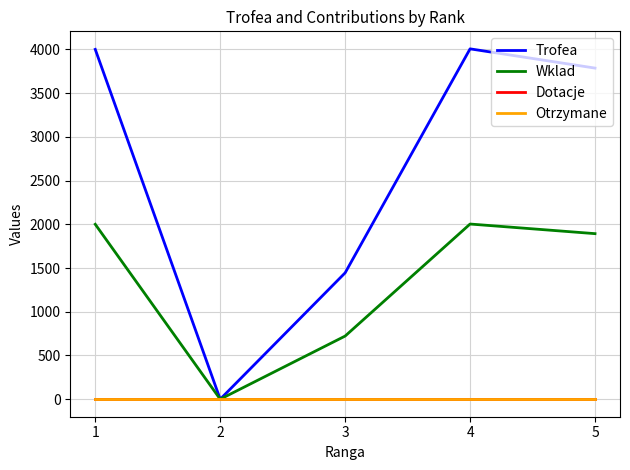

The value of Wklad at 3 is 1174. True or false?

False